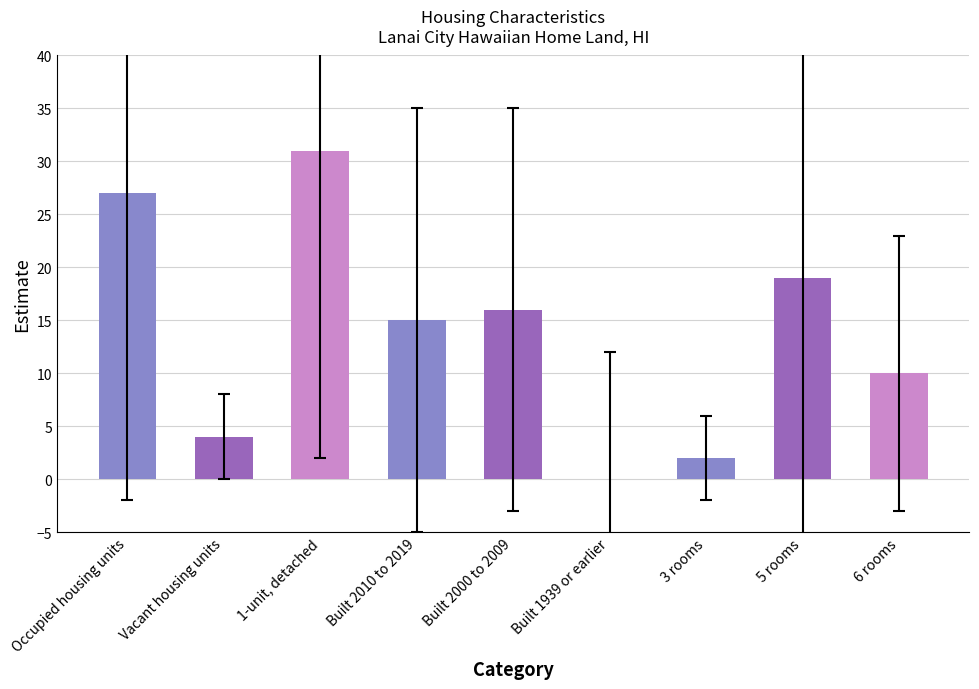

Reading right to left, what are all the values shown in this chart?

10	19	2	0	16	15	31	4	27